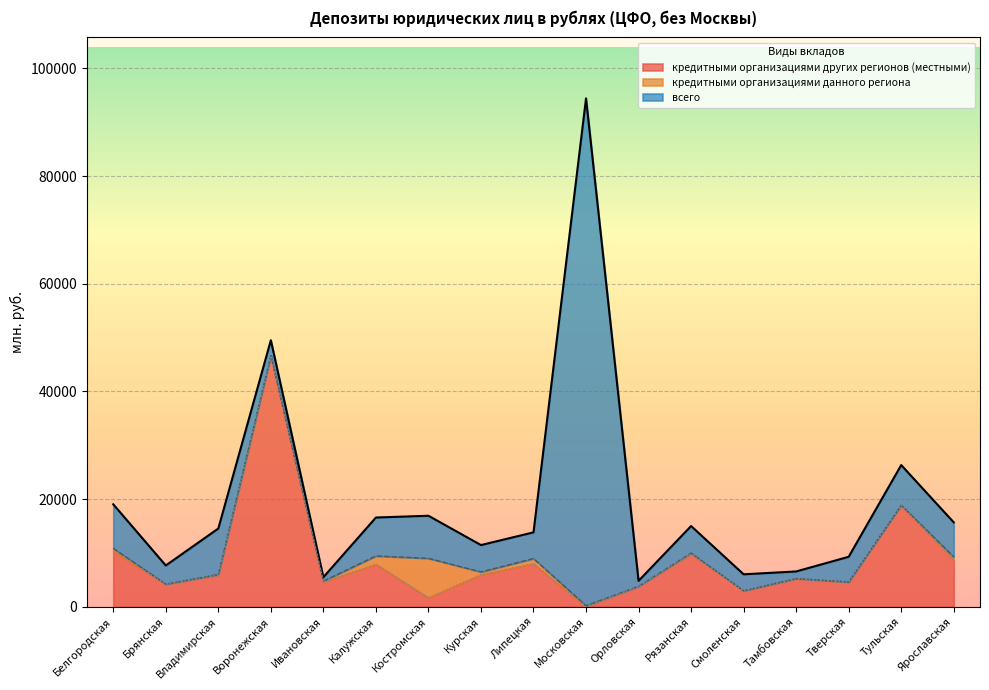

True or false: кредитными организациями других регионов (местными) and всего intersect in this chart.

False